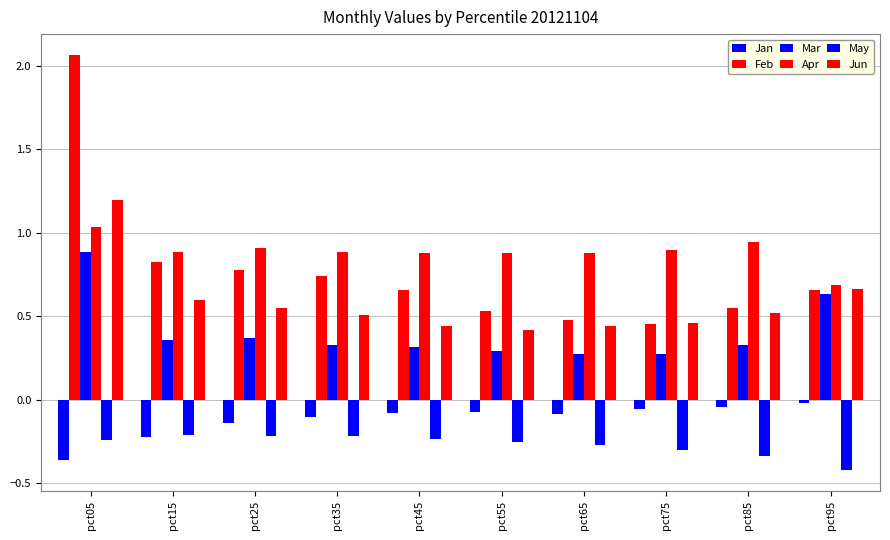

The Apr series shows 0.5 at pct45. True or false?

False